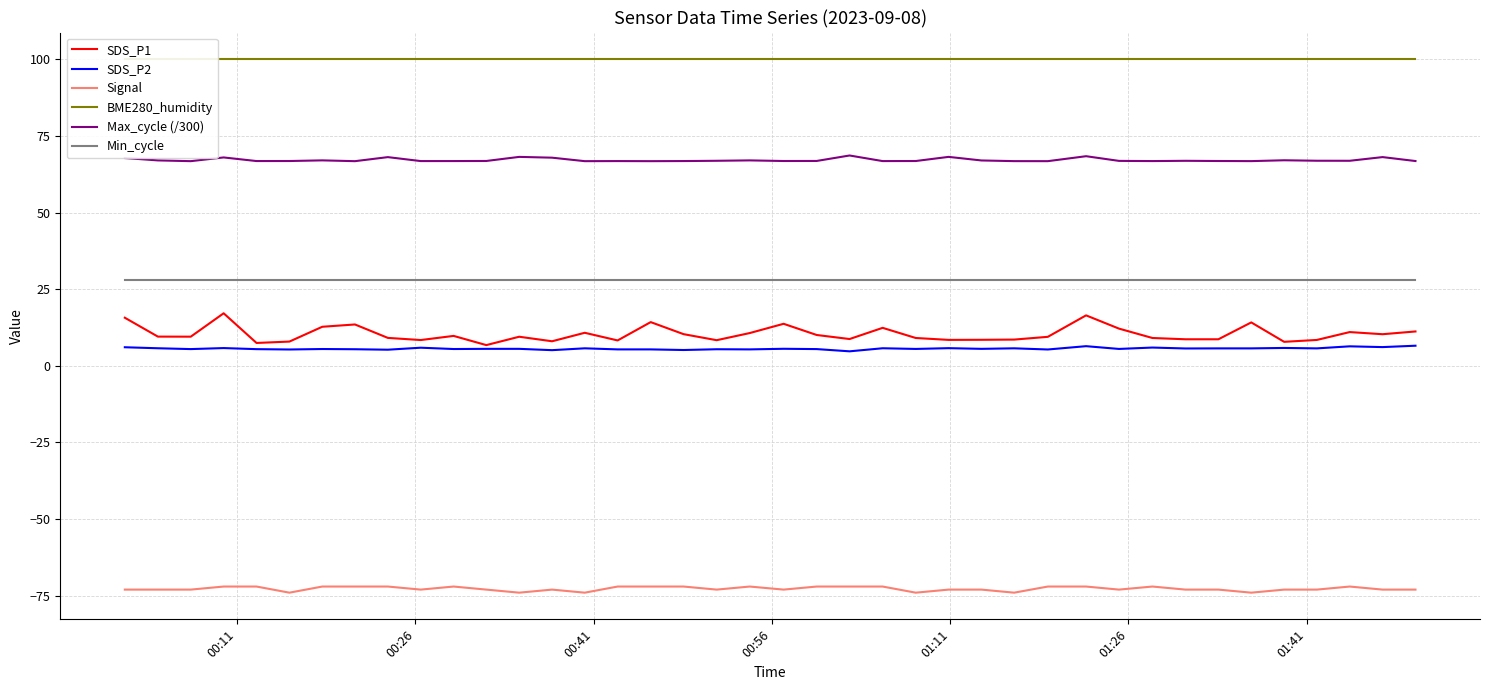

What is the value of the SDS_P2 point at the 30th from the left?

6.4